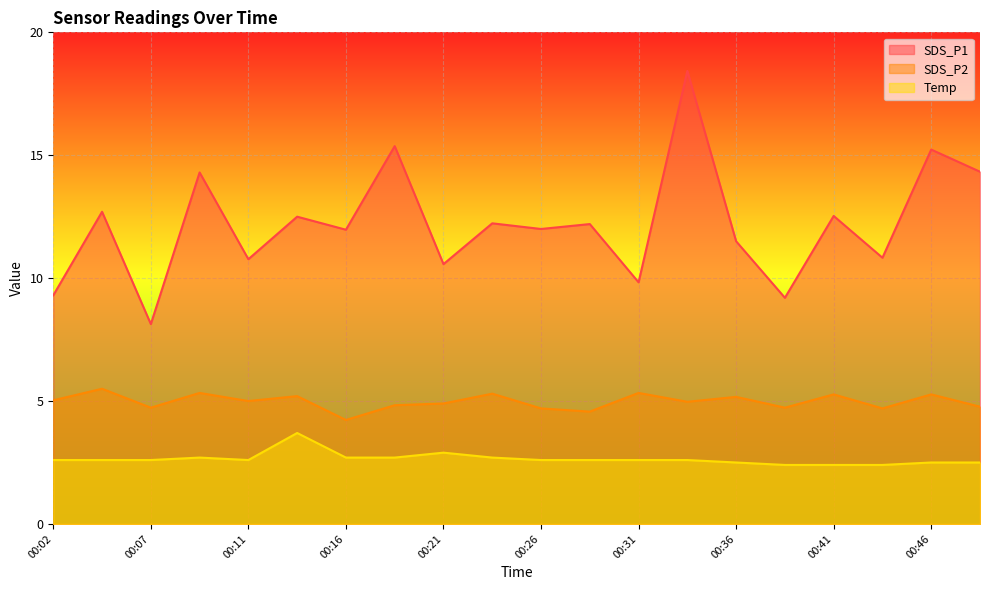

How many data points does each series have?

20